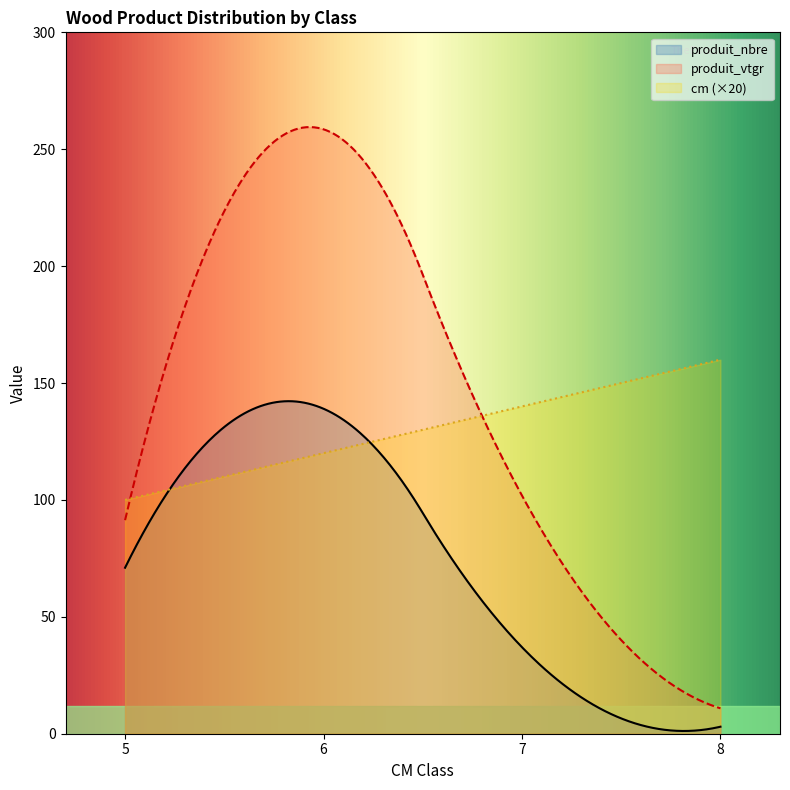

Between 6 and 7, which series saw the biggest shift?

produit_vtgr